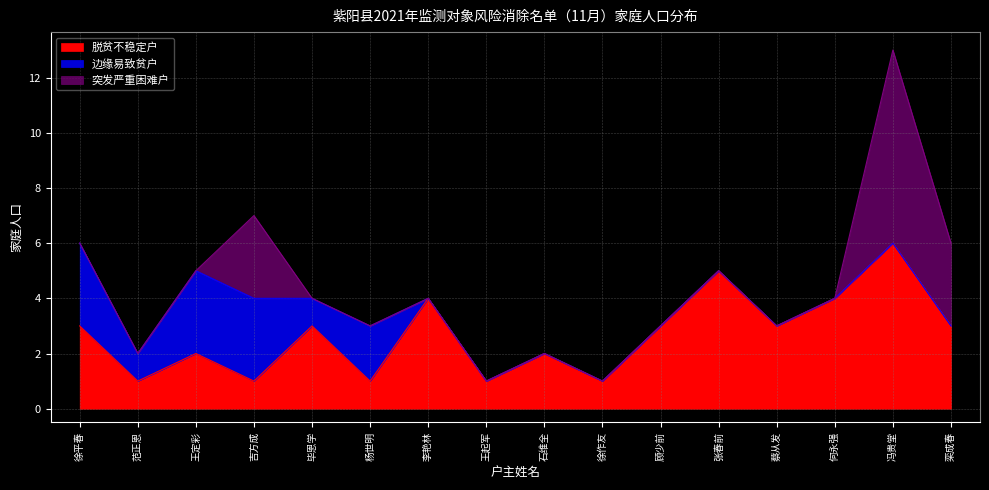

How many 边缘易致贫户 values are between 0 and 2?

13